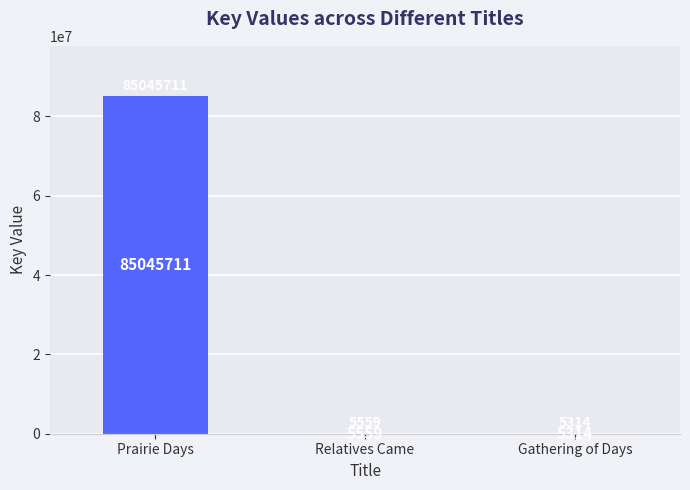

The value at Prairie Days is 85045711. True or false?

True